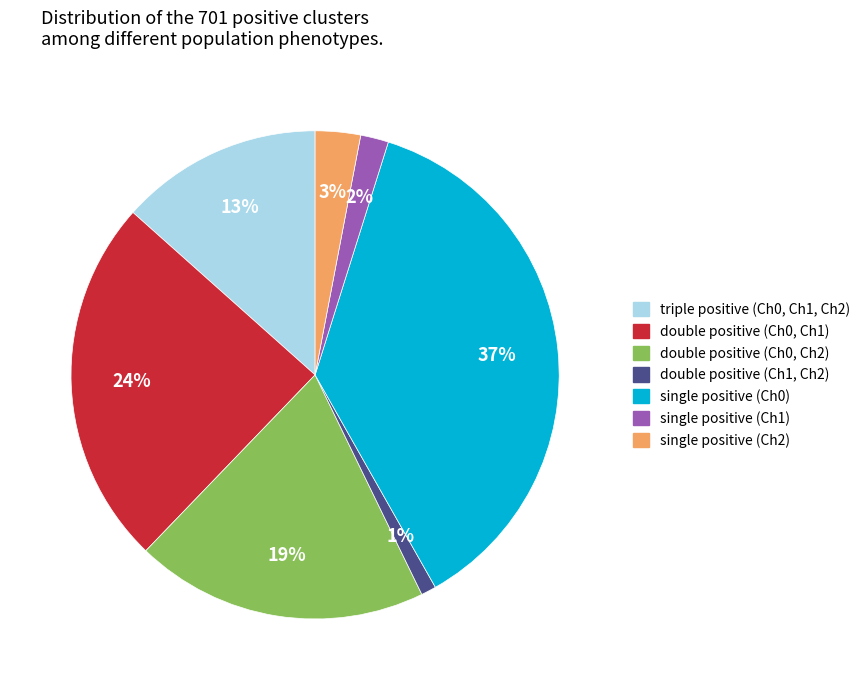

What percentage is the triple positive (Ch0, Ch1, Ch2) slice, to the nearest percent?

13%